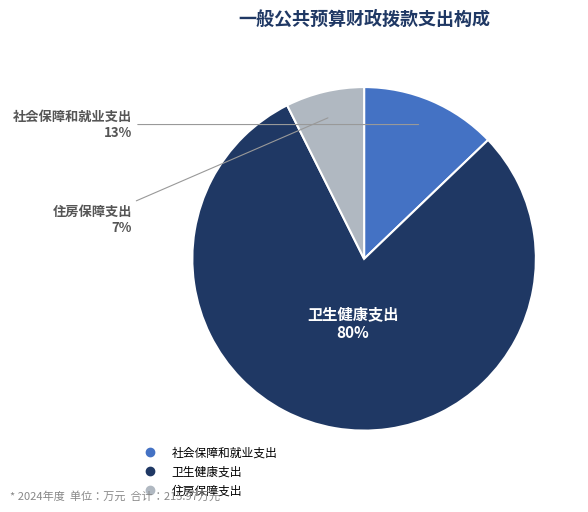

Which category has the biggest portion of the pie?

卫生健康支出